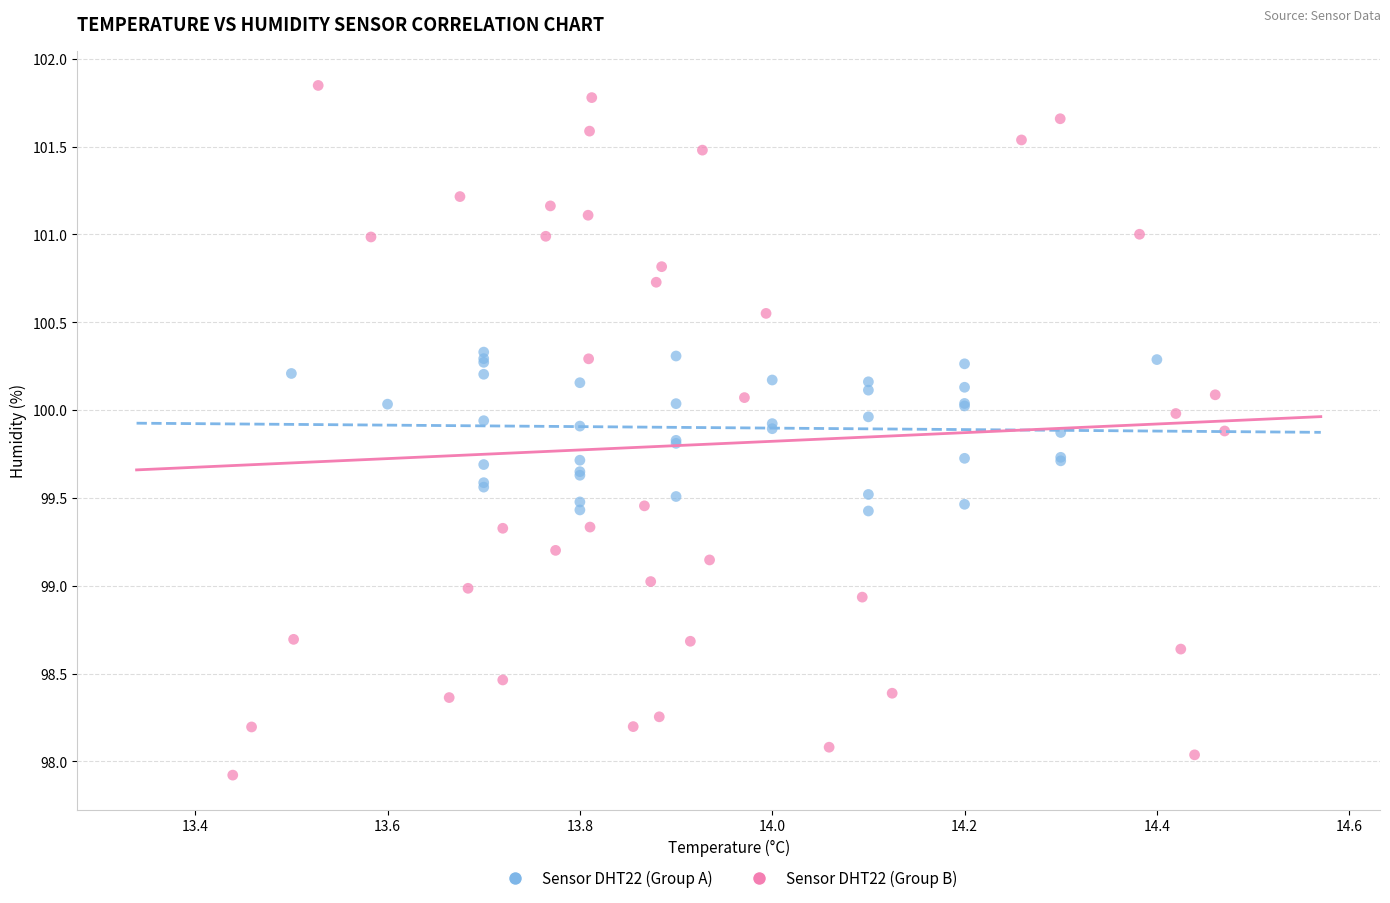

Which series reaches the minimum Y coordinate?

Sensor DHT22 (Group B)